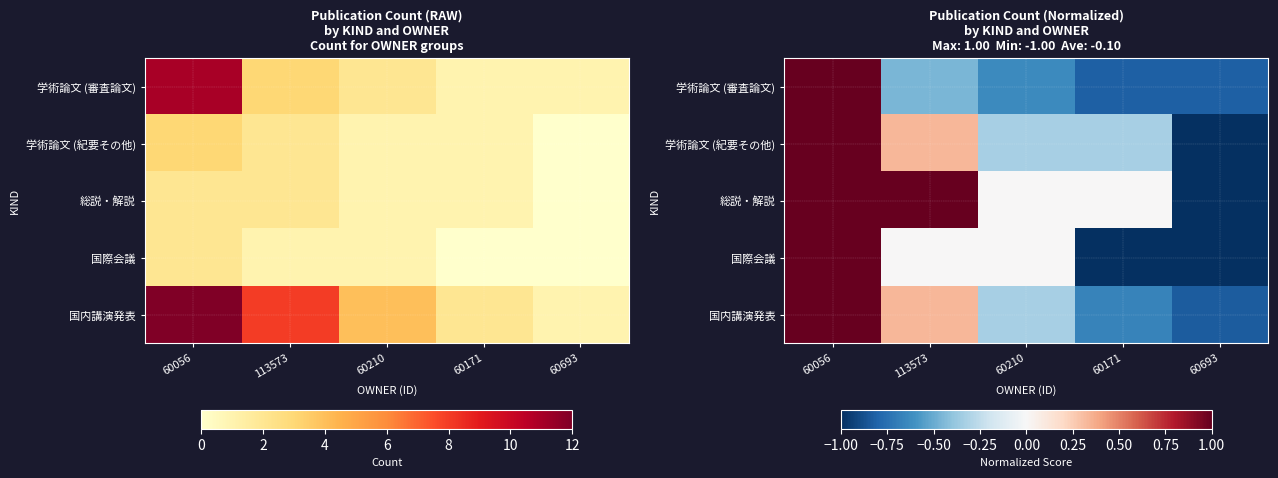

Which has a higher value, 113573 or 60210?

113573